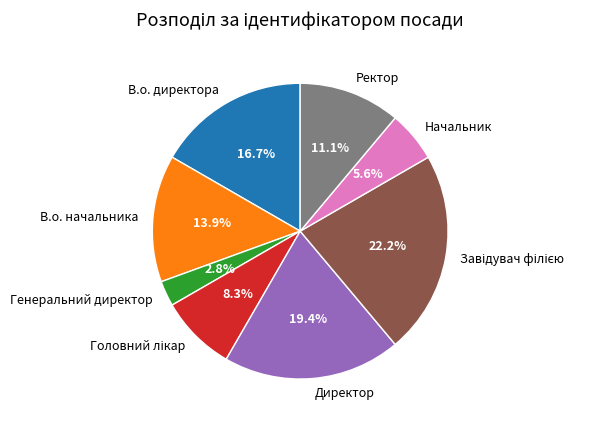

To the nearest percent, what is the difference between the largest and smallest slice percentages?

19%